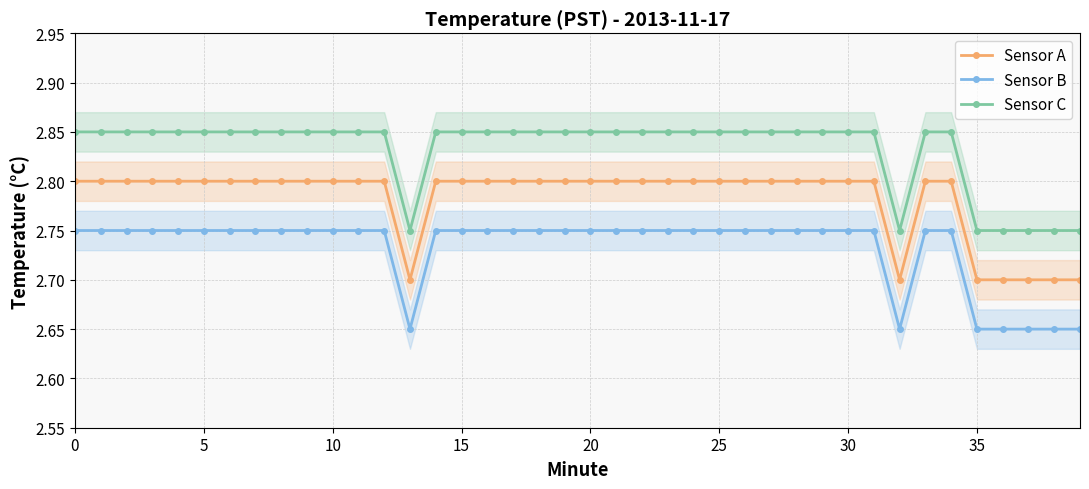

List the series in order of their peak value, highest first.

Sensor C, Sensor A, Sensor B